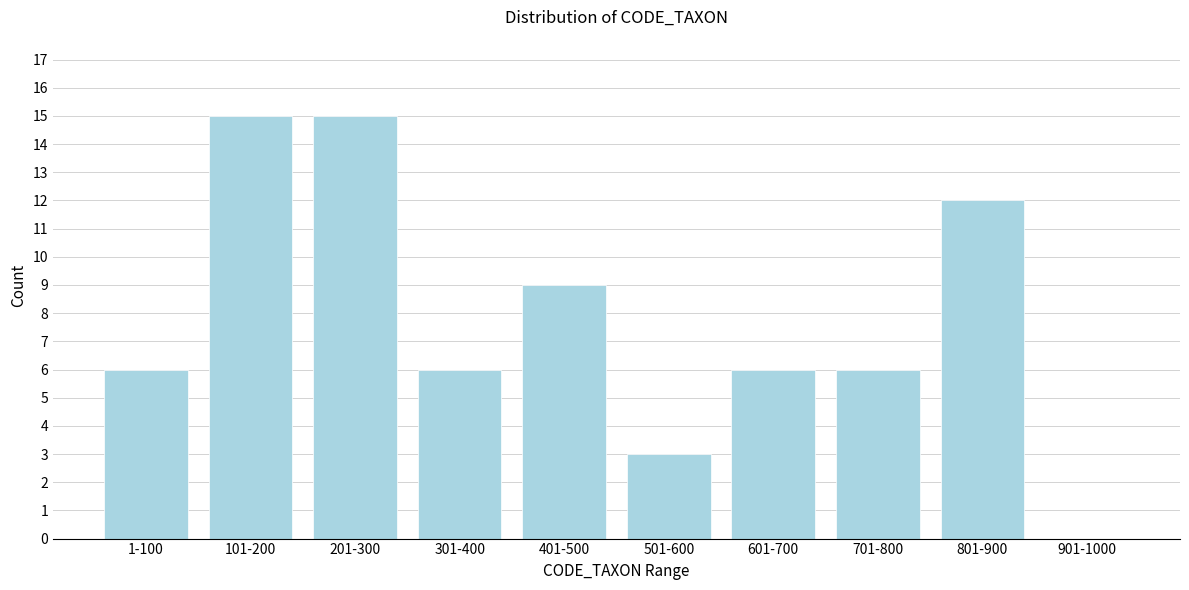

Reading right to left, transcribe all the data shown in this chart.

901-1000=0	801-900=12	701-800=6	601-700=6	501-600=3	401-500=9	301-400=6	201-300=15	101-200=15	1-100=6